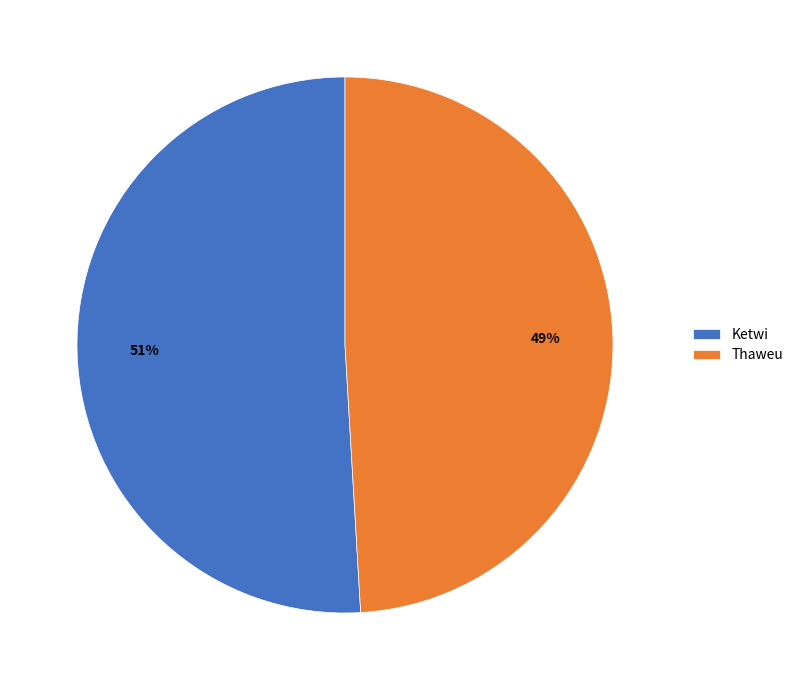

What is the largest slice in the pie chart?

Ketwi